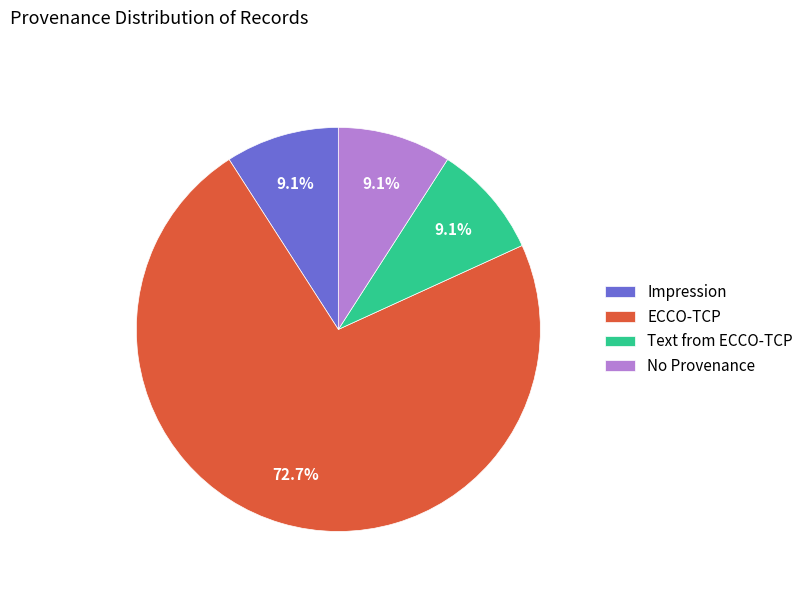

Which category has the biggest portion of the pie?

ECCO-TCP